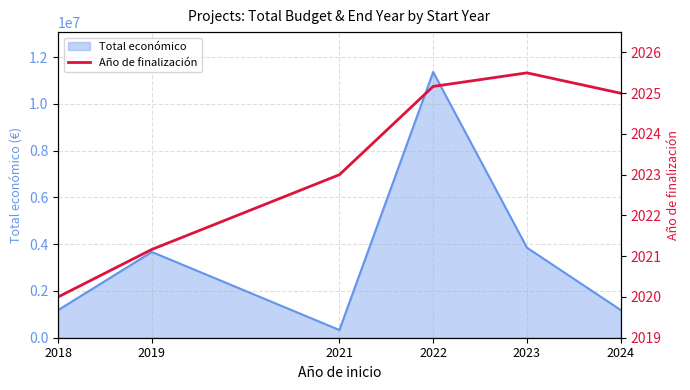

The value at 2023 is 3189.2. True or false?

False